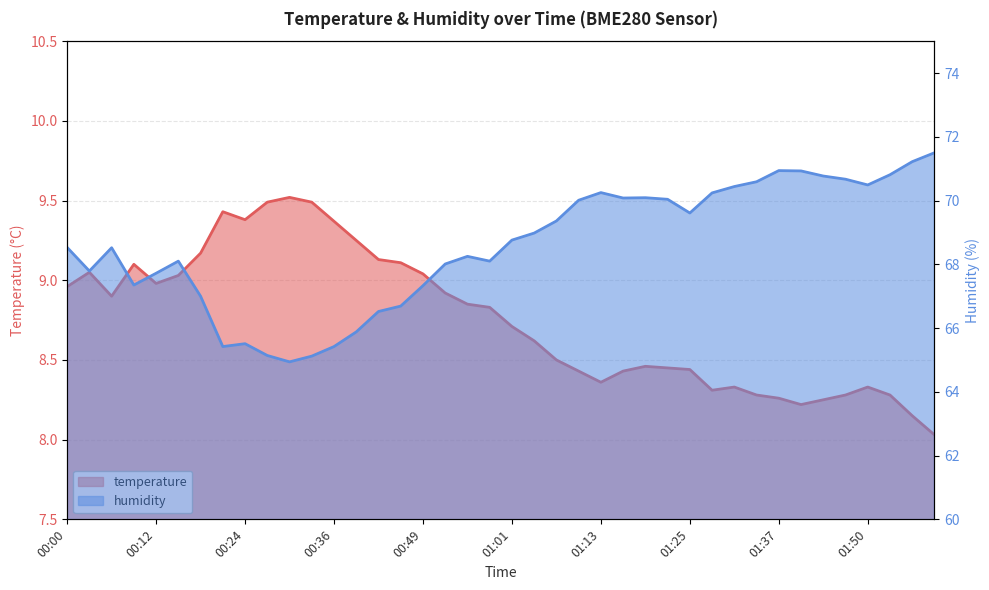

What is the sum of all temperature values?

350.1